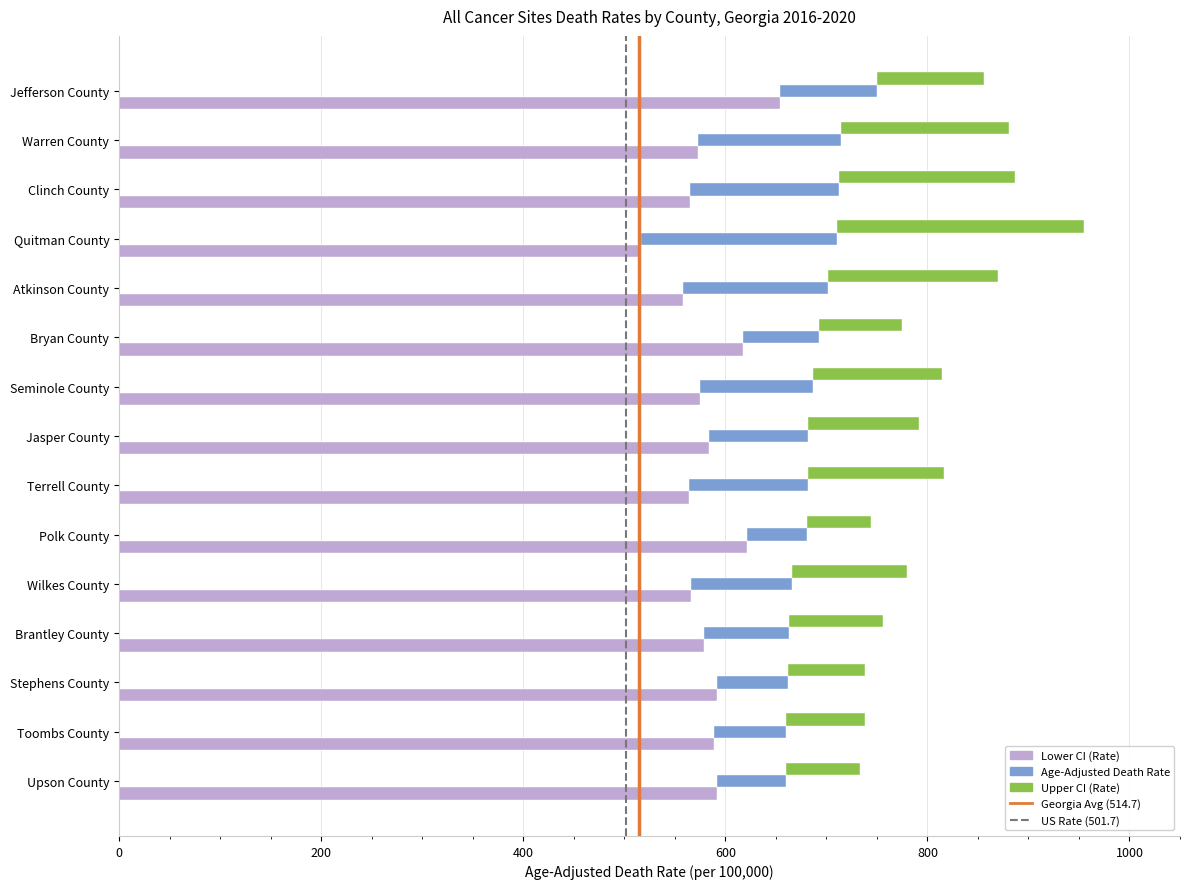

What is the value of the Lower CI (Rate) bar at the 10th from the left?

621.1